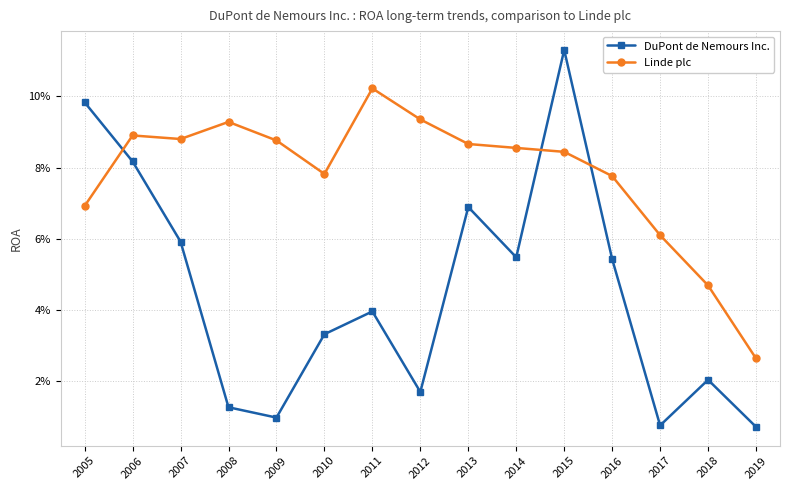

True or false: DuPont de Nemours Inc. has more than 0 points higher than both neighbors.

True